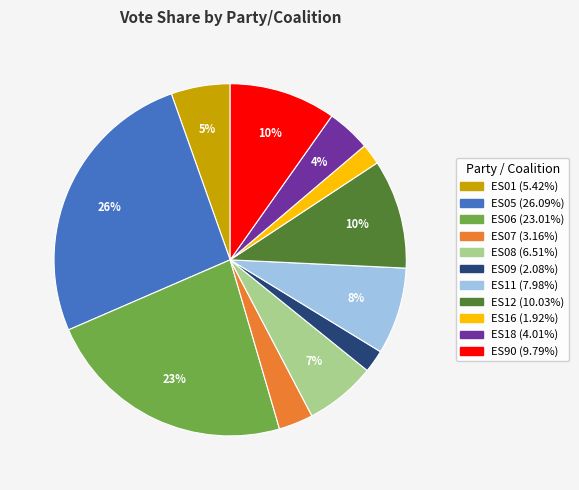

How many slices are in this pie chart?

11